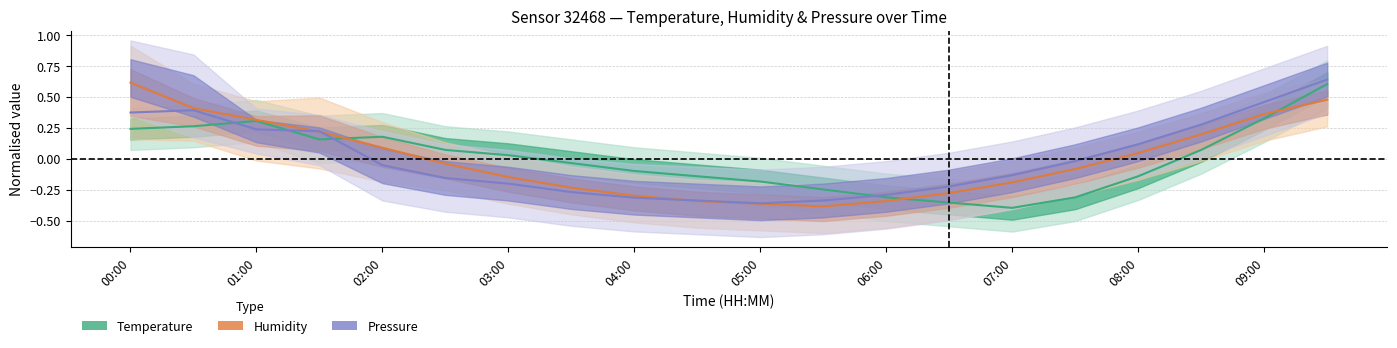

What is the difference between the maximum and minimum values in the Temperature series?

1.0